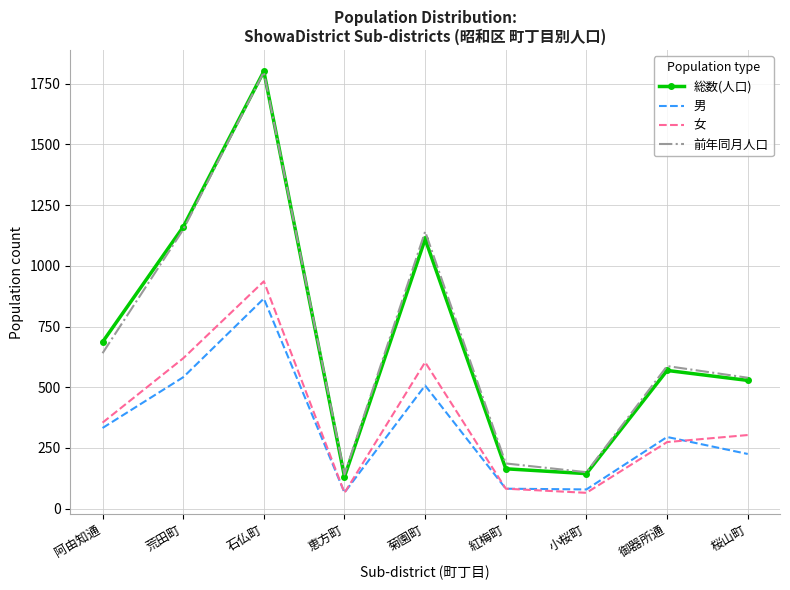

True or false: 男 and 前年同月人口 intersect in this chart.

False